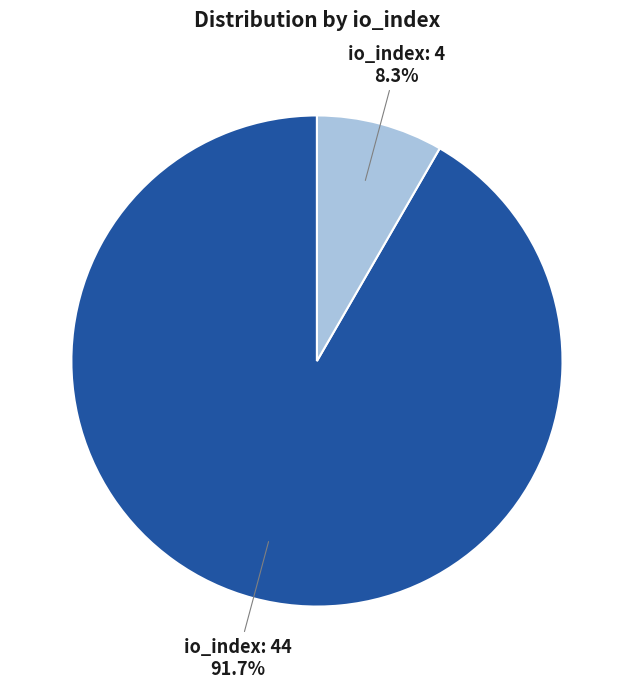

Do io_index: 4 and io_index: 44 together represent more than half of the pie?

Yes